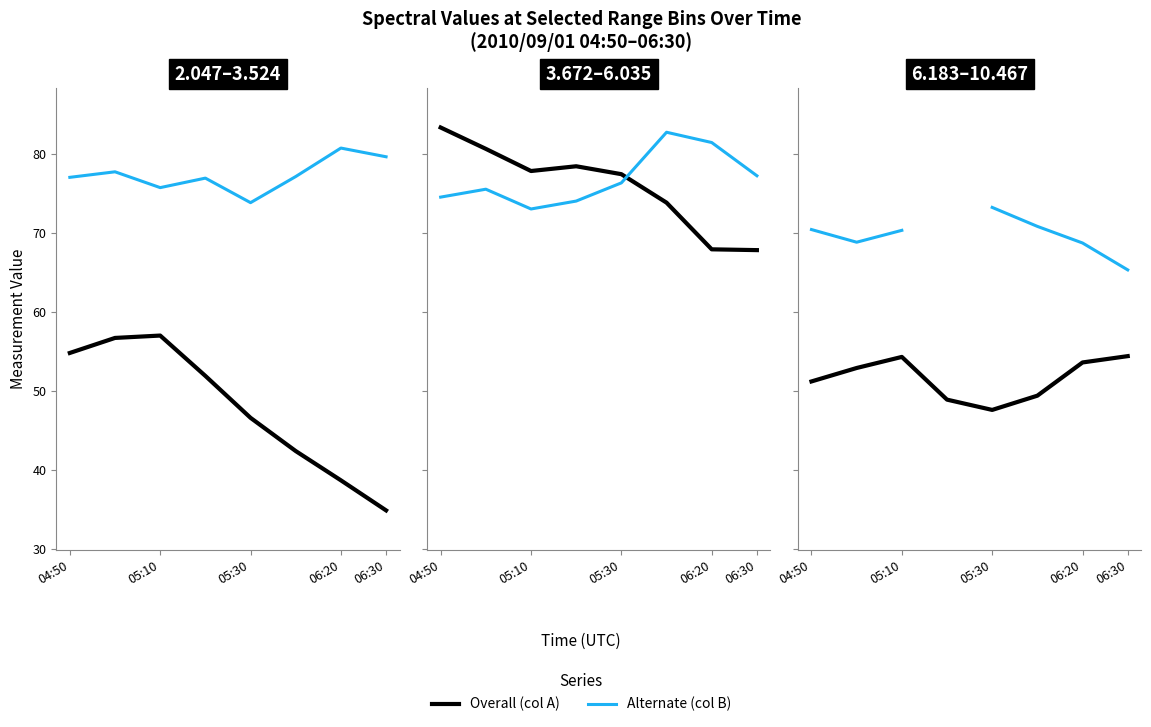

What is the difference between the 8.990 values at 05:30 and 05:10?

6.7